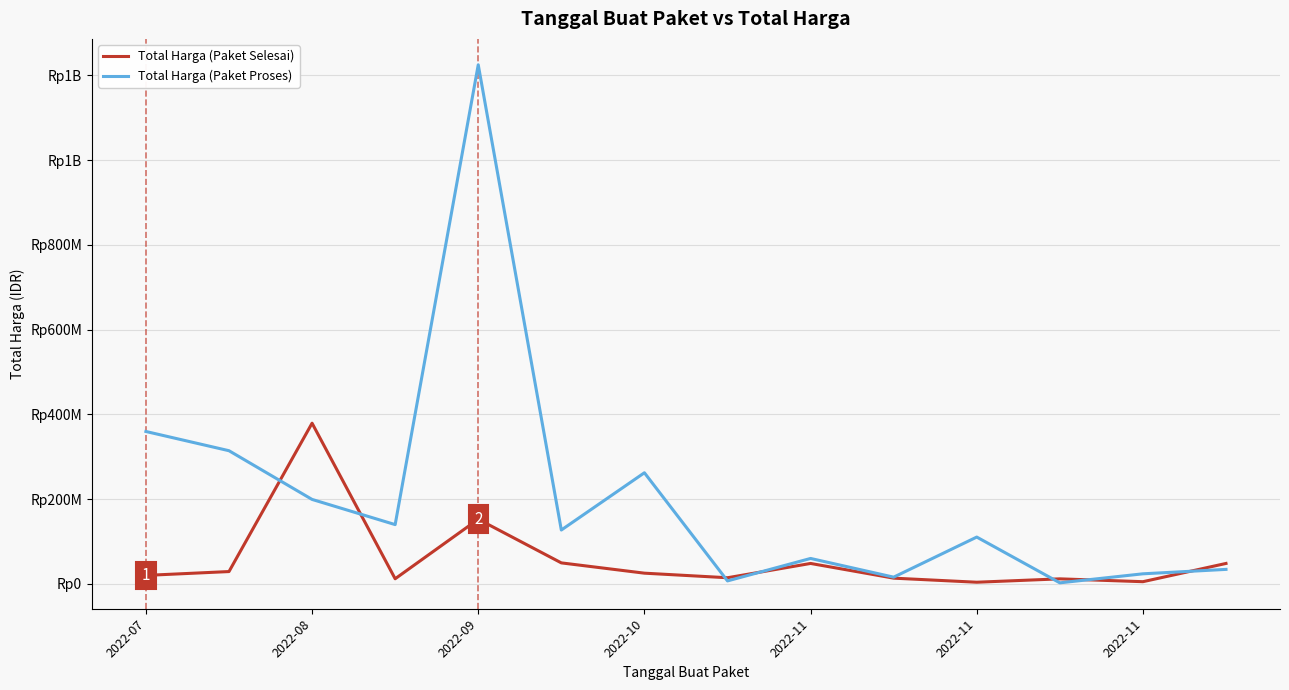

What is the sum of all Total Harga (Paket Proses) values?

2879679175